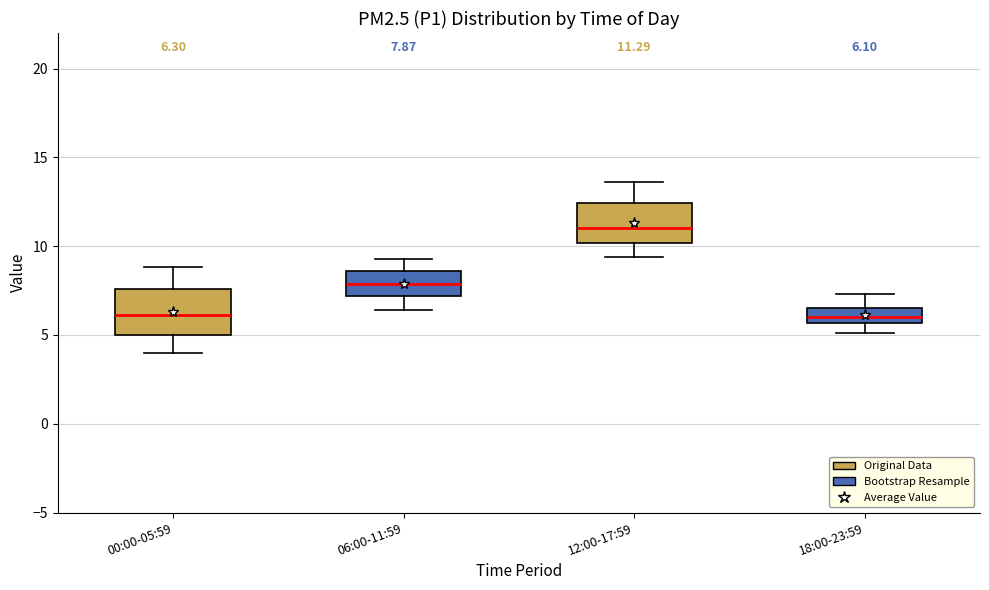

Which box's median line is the highest?

12:00-17:59